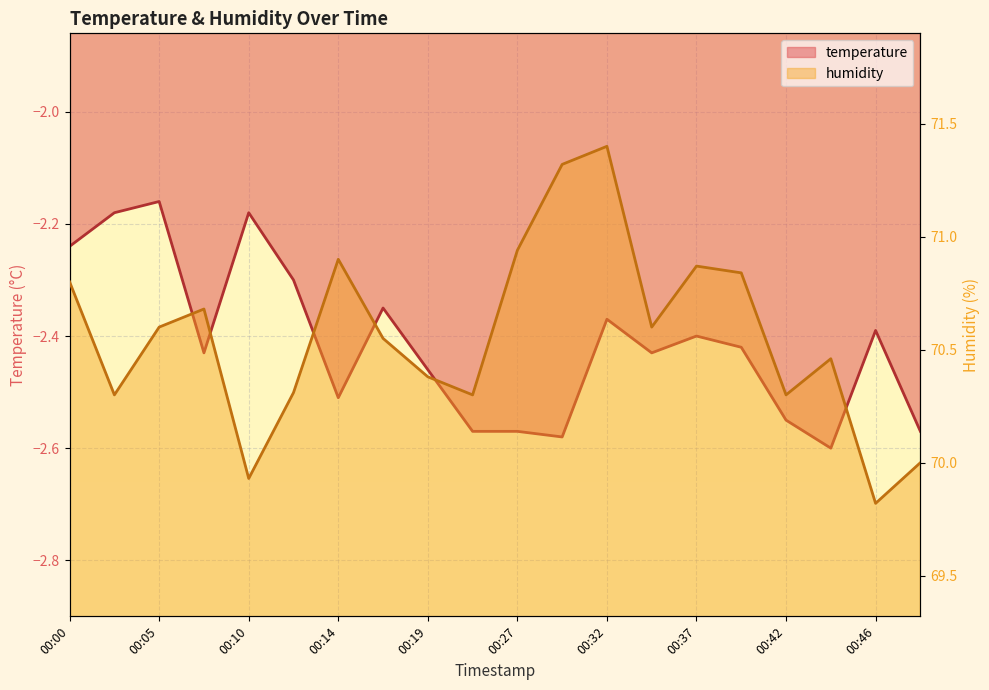

At which category is the sum across all series the highest?

12